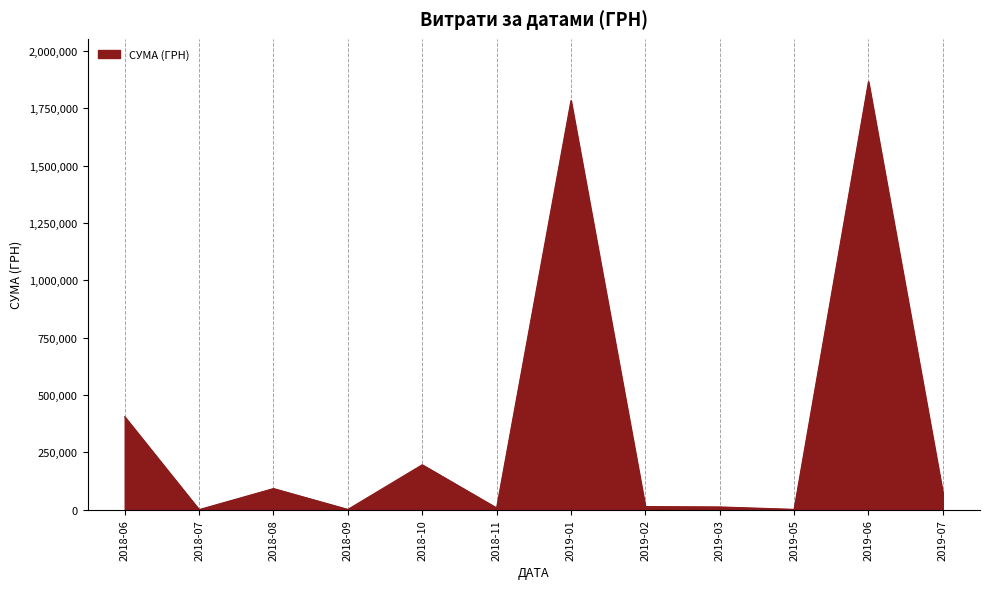

At which category does the chart reach its peak across all series?

2019-06